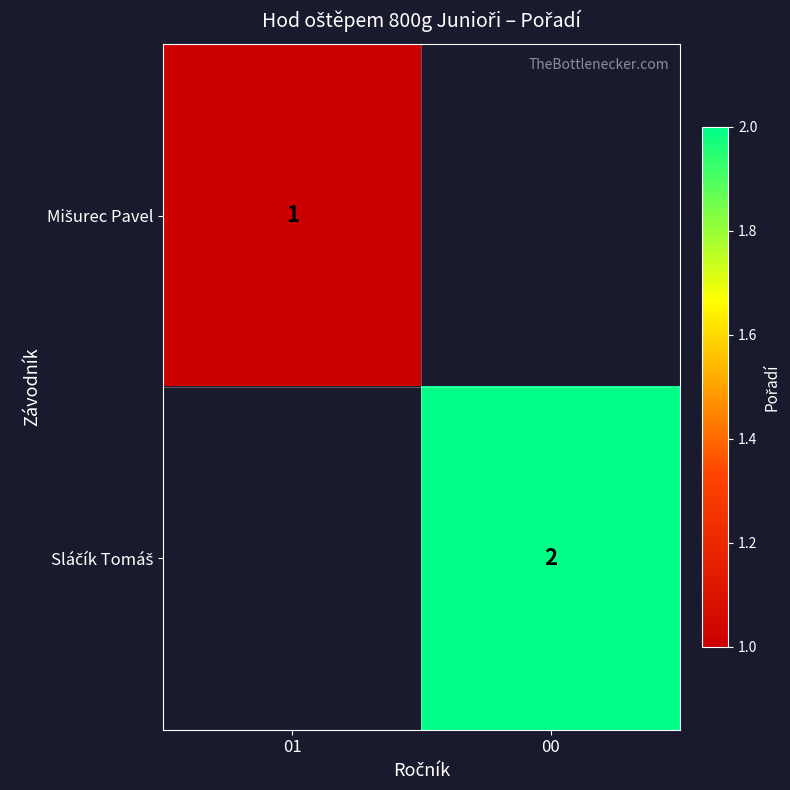

Count the number of categories in the chart.

2